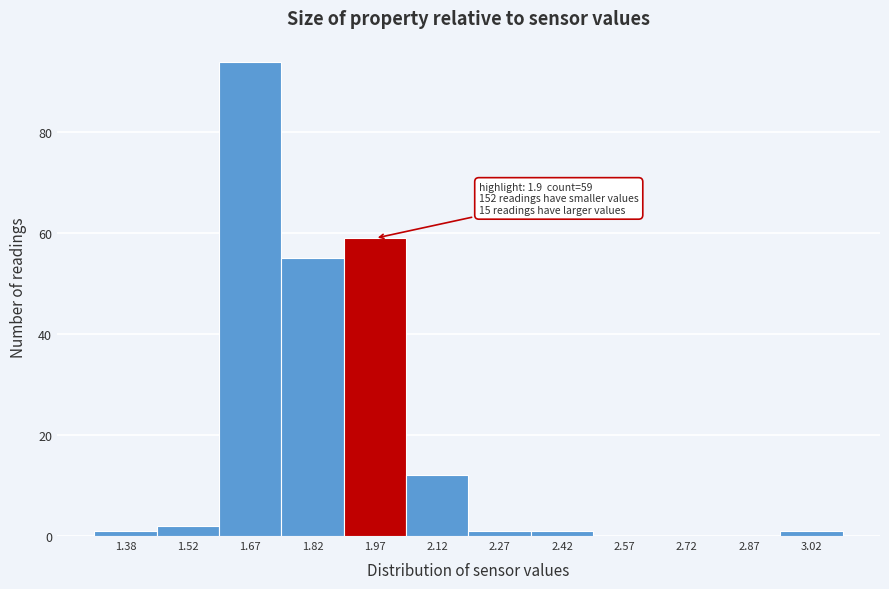

Over which range of the x-axis is the bar tallest?

1.60 to 1.75